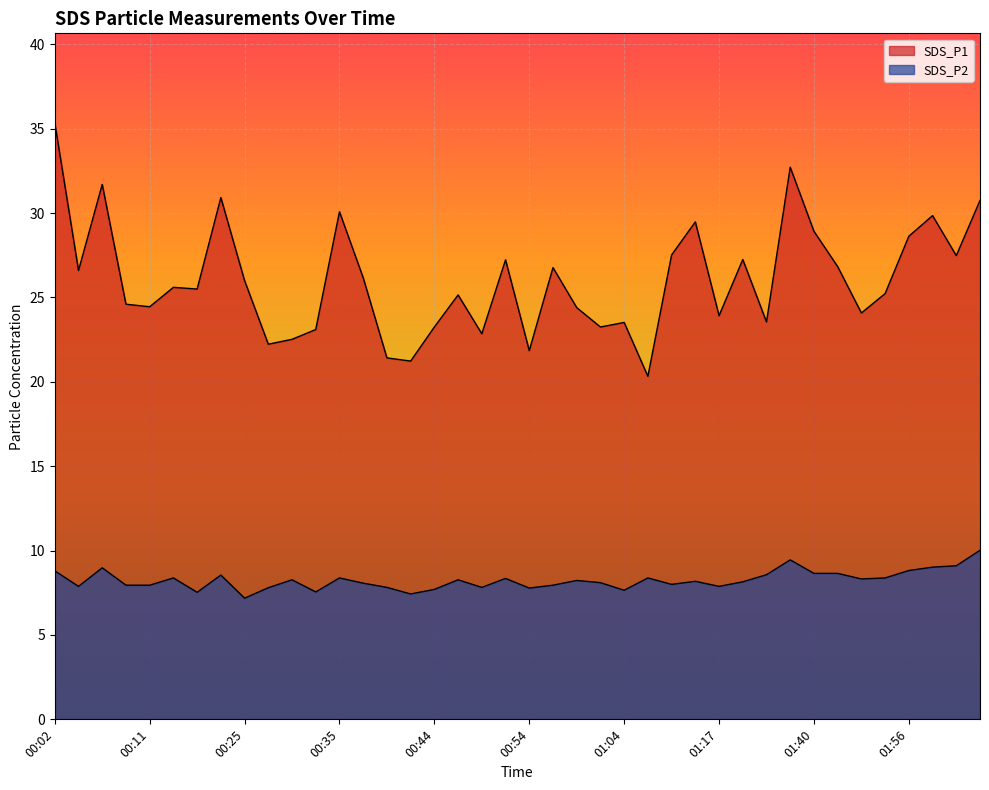

Rank the series by their maximum value, from highest to lowest.

SDS_P1, SDS_P2